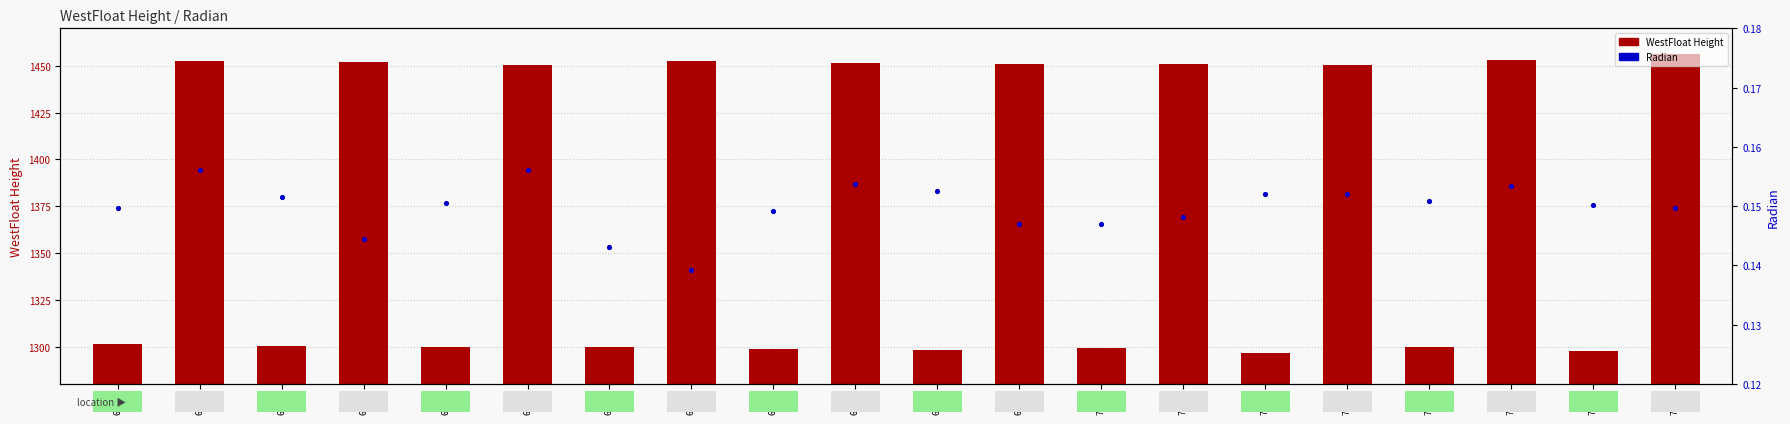

At which category is the sum across all series the highest?

7621